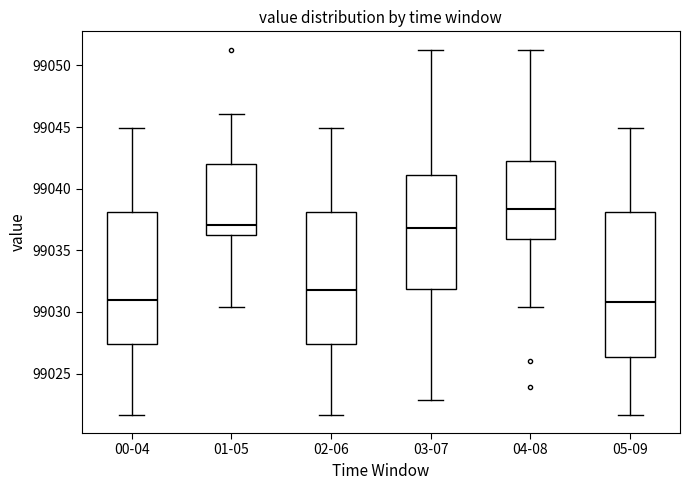

Which box has the highest median line?

04-08